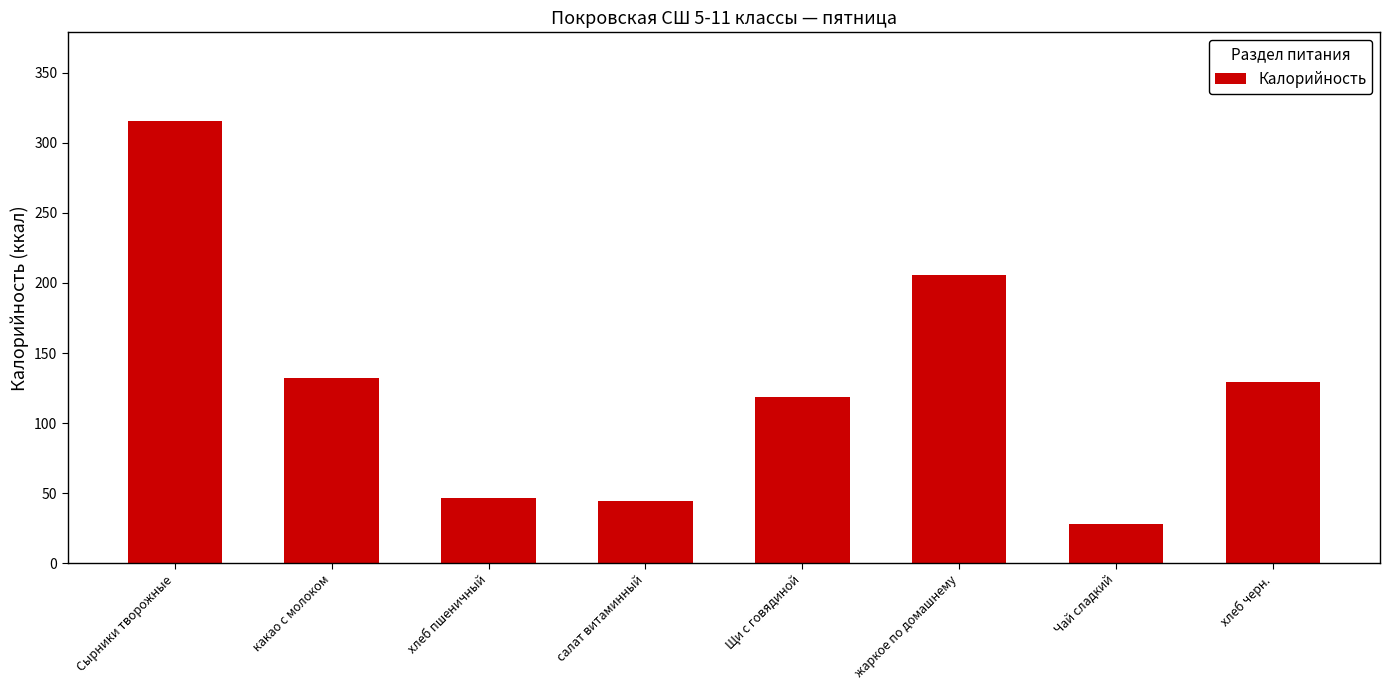

What is the value of the 2nd bar from the left?

132.5